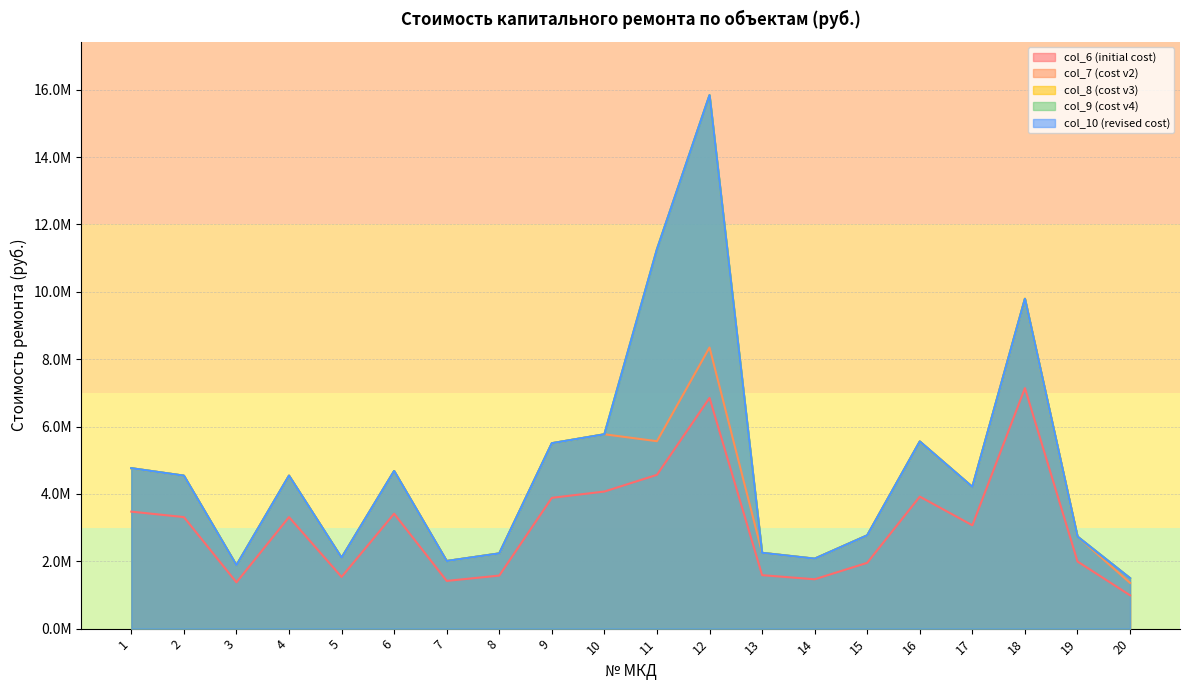

The col_6 series shows 3882790.0 at 9. True or false?

True